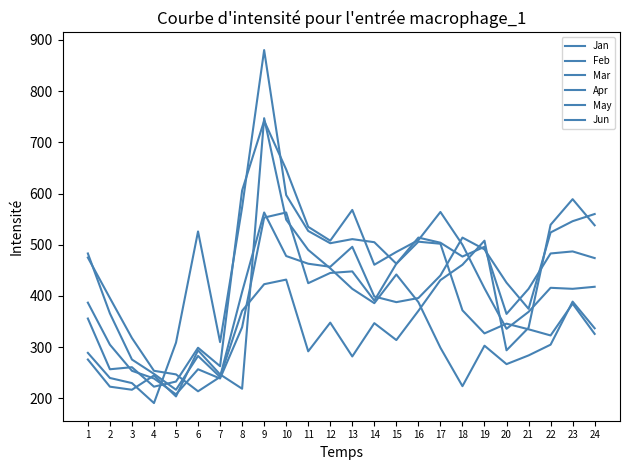

Is it true that Jun equals 294 at 20?

True